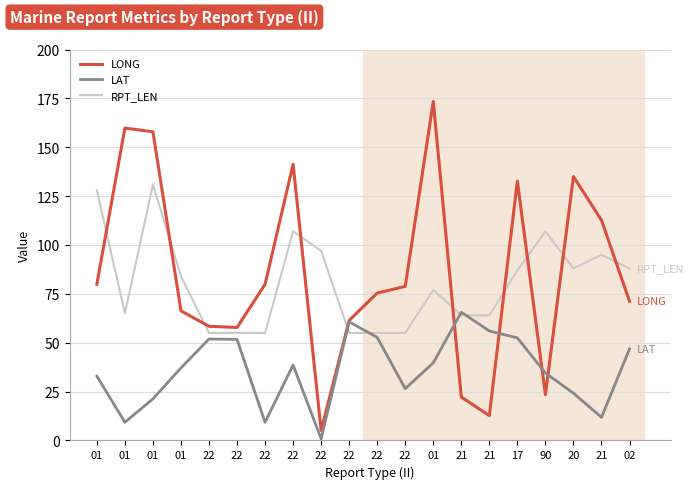

What is the difference between the second highest and second lowest values in the LONG series?

147.1